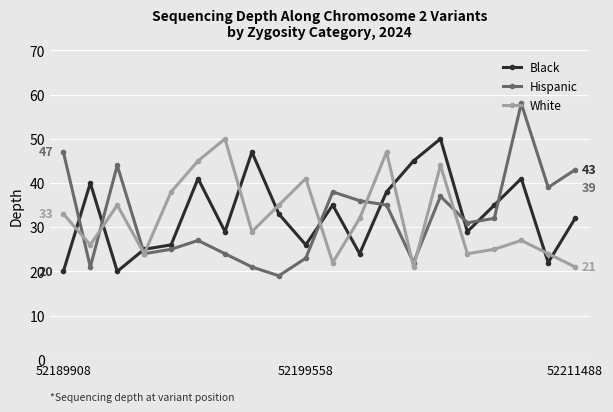

At how many categories does at least one series exceed 34?

18